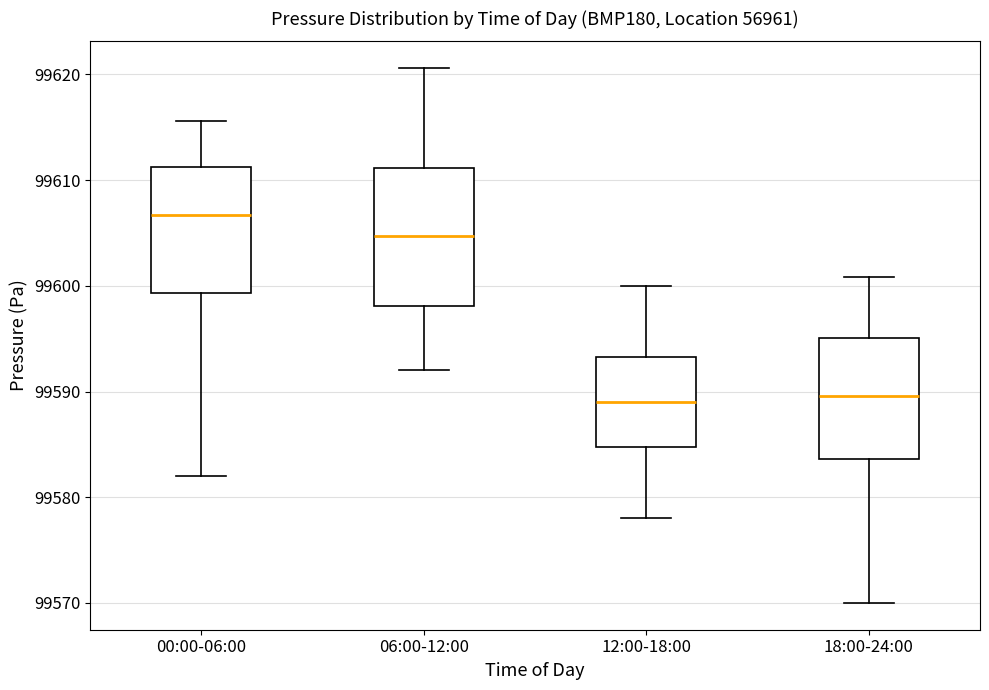

Where is the lower edge of the box for 06:00-12:00 on the y-axis? The values are not printed on the chart, so give them approximately, as read against the axis.

99598